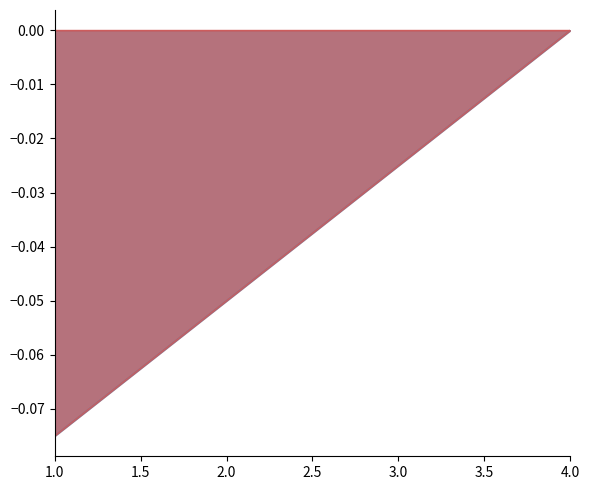

The event_relative_score series shows 0.0 at 4. True or false?

True